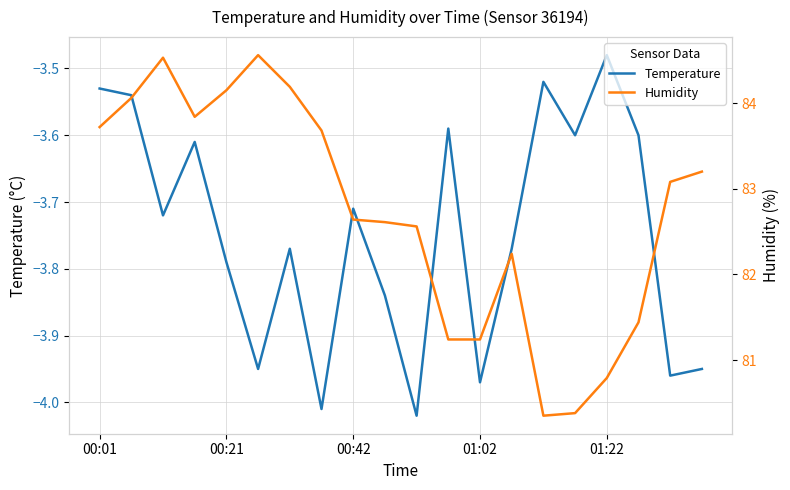

Reading left to right, what are all the values shown in this chart?

Temperature: -3.5	-3.5	-3.7	-3.6	-3.8	-4.0	-3.8	-4.0	-3.7	-3.8	-4.0	-3.6	-4.0	-3.8	-3.5	-3.6	-3.5	-3.6	-4.0	-4.0
Humidity: 83.7	84.1	84.5	83.8	84.2	84.6	84.2	83.7	82.6	82.6	82.6	81.2	81.2	82.2	80.3	80.4	80.8	81.4	83.1	83.2